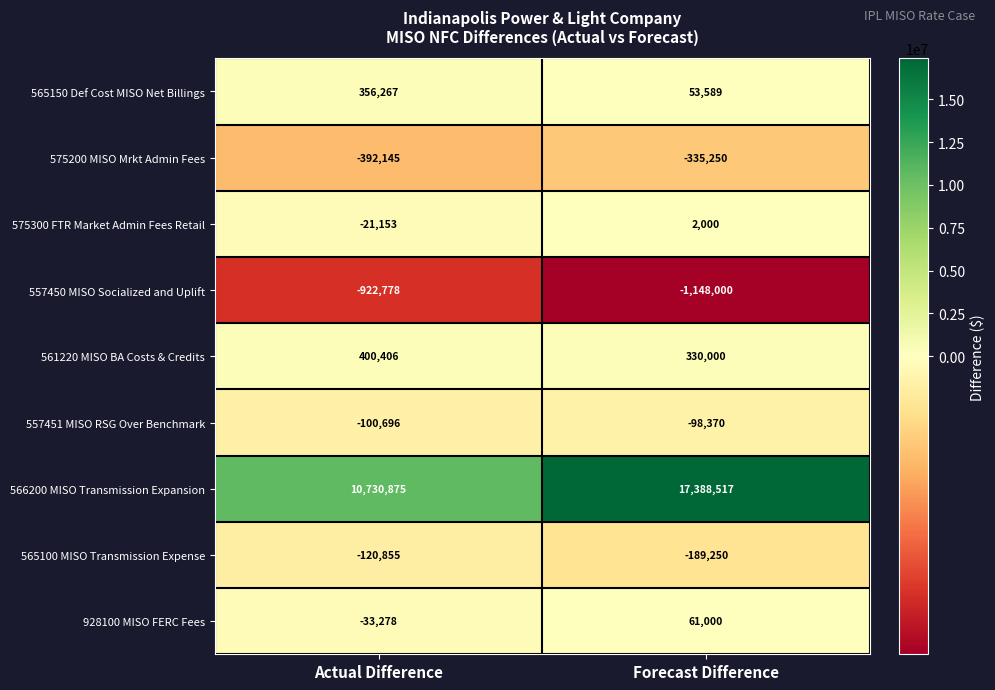

What is the difference between the 575300 FTR Market Admin Fees Retail values at Actual Difference and Forecast Difference?

23153